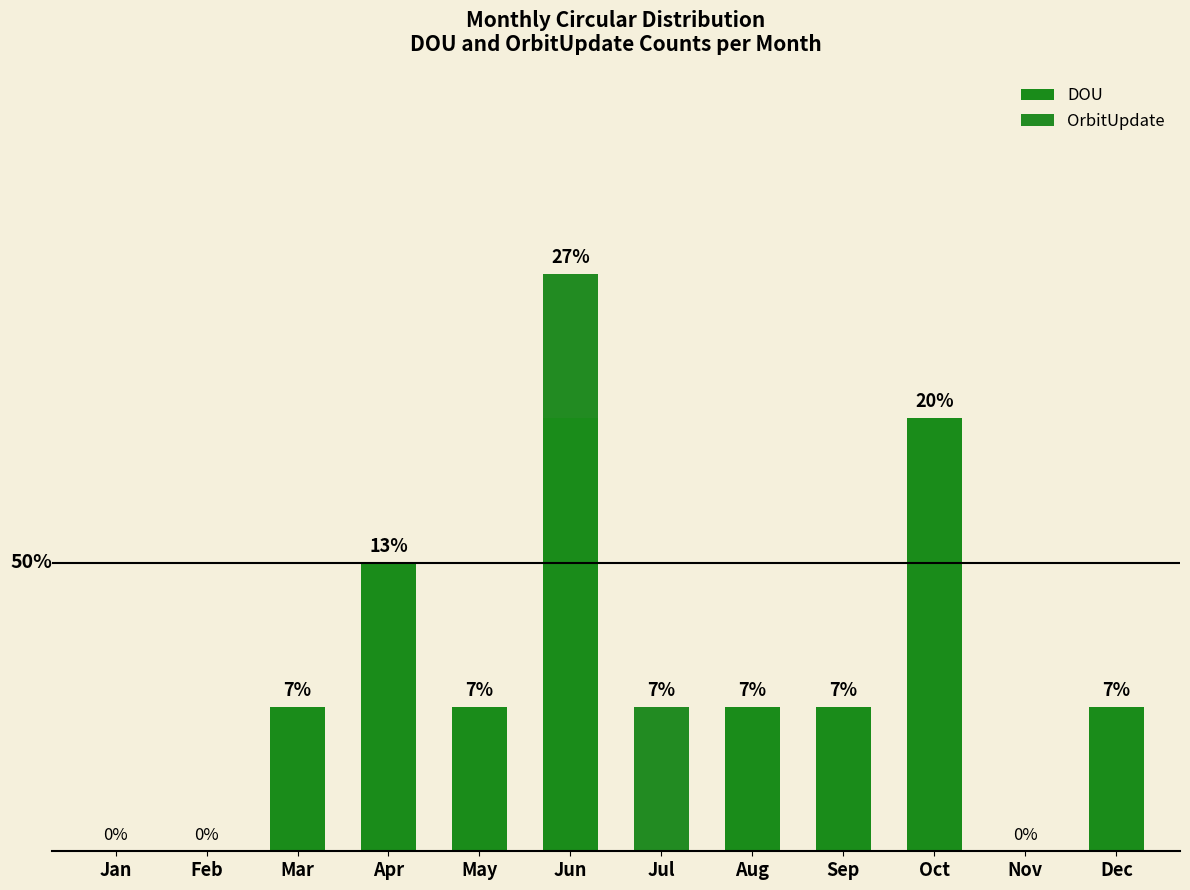

Are the bars grouped side by side (vs. stacked)?

No